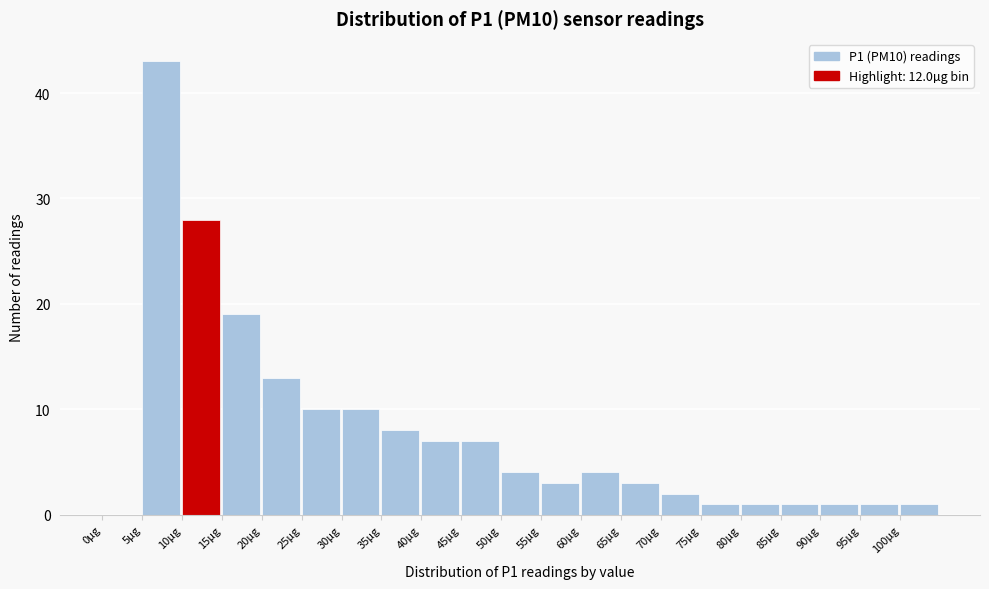

Which range on the x-axis has the tallest bar?

5 to 10